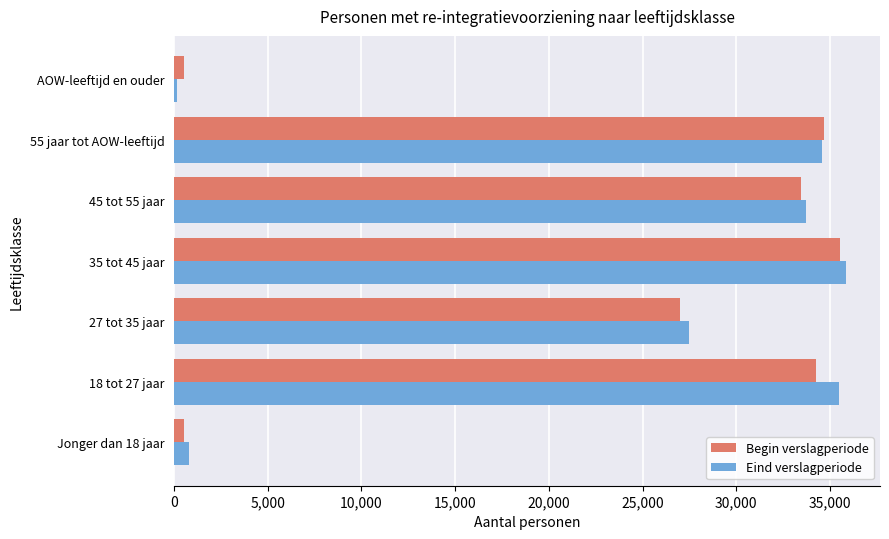

Which series changed the most between 27 tot 35 jaar and 45 tot 55 jaar?

Begin verslagperiode